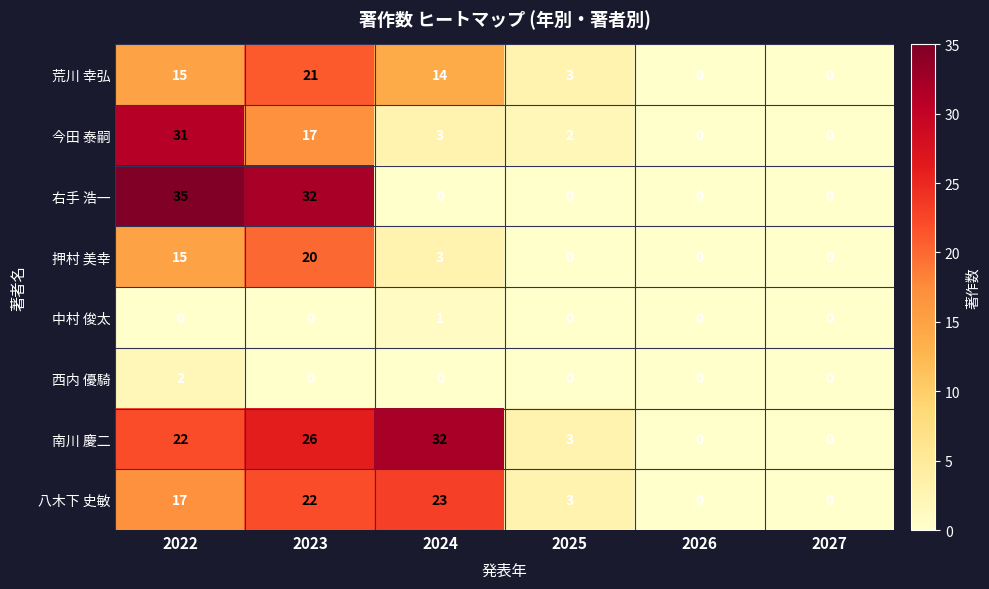

Which label corresponds to the largest value in the chart?

2022